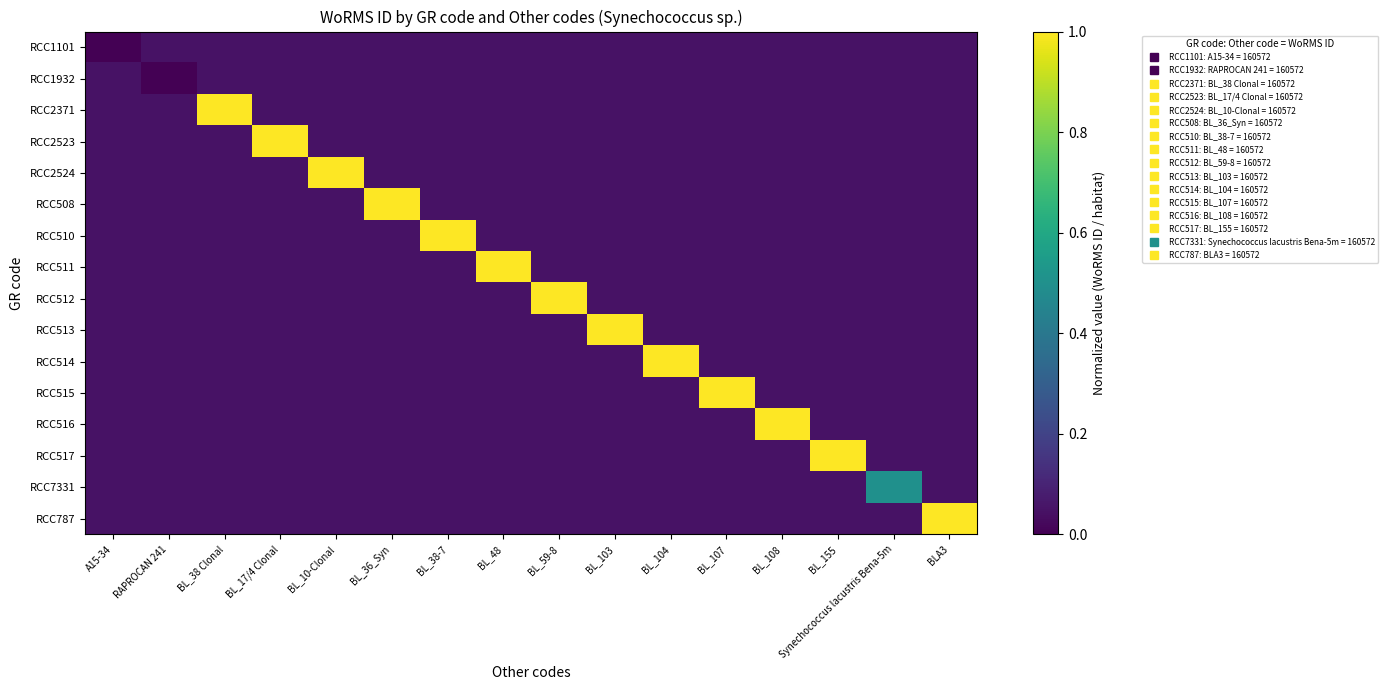

What is the total value across all series at BL_10-Clonal?

1.8